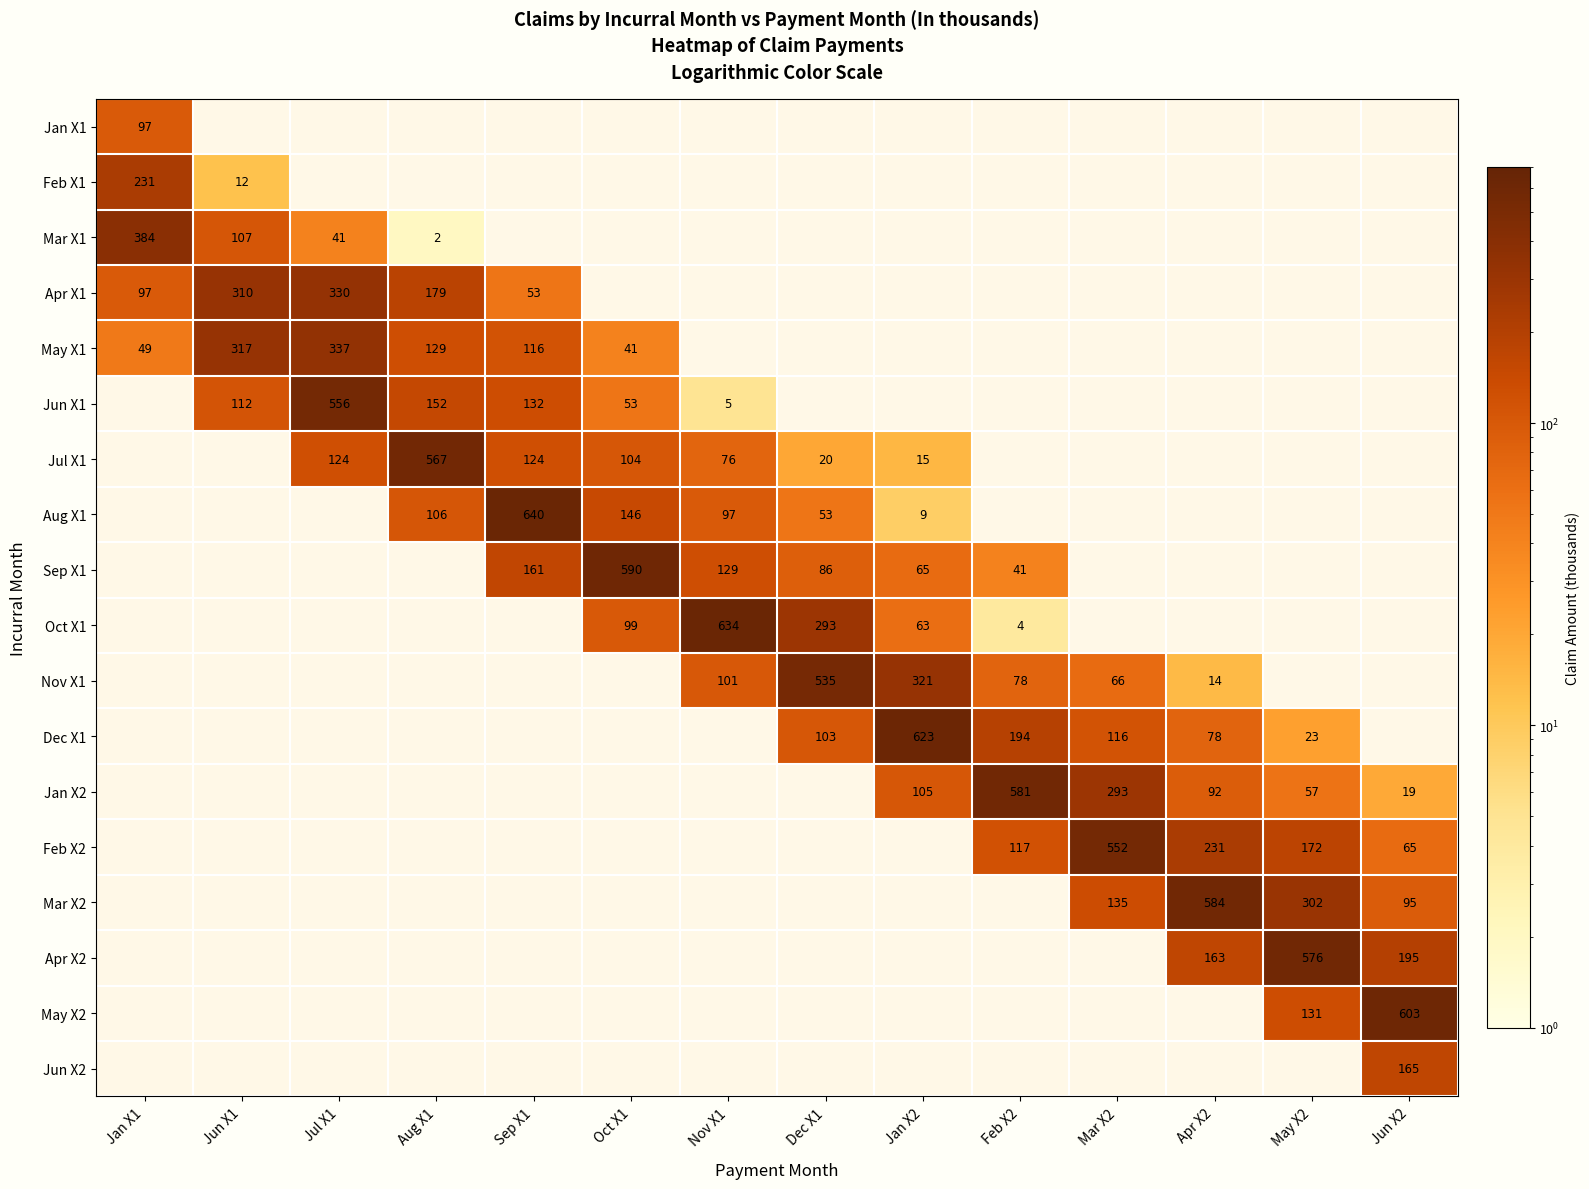

Is it true that Jul X1 equals 768 at Aug X1?

False